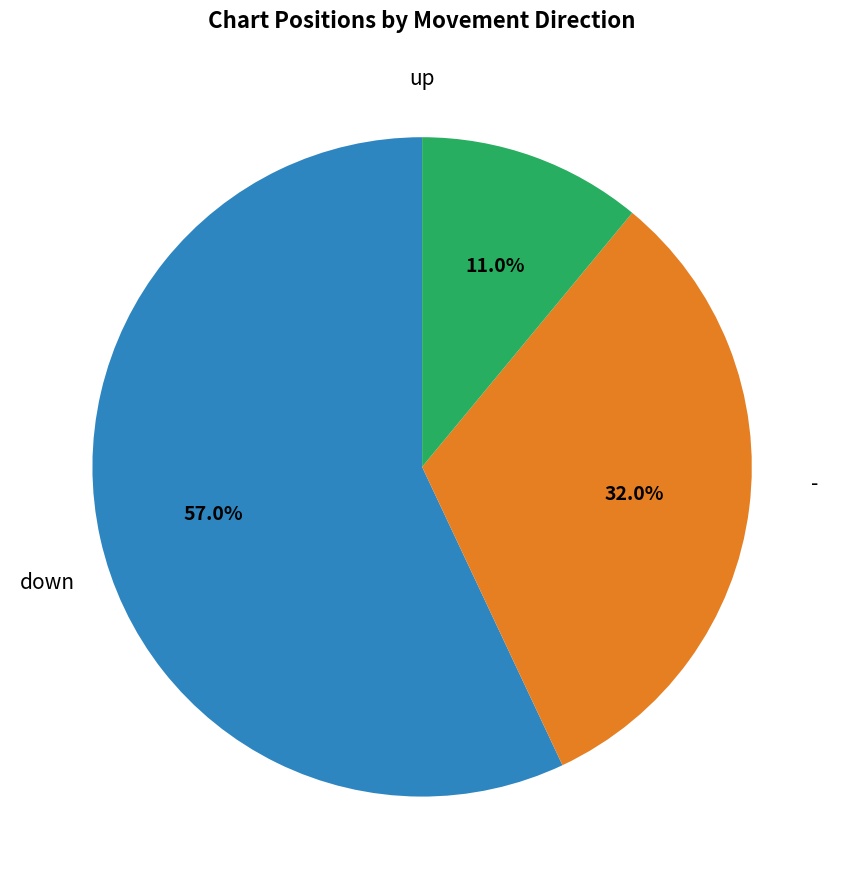

Is there any slice that represents more than half of the pie?

Yes